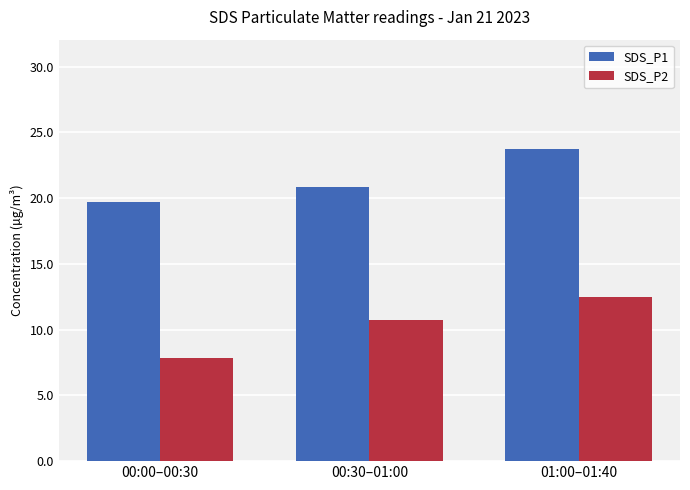

Which category has the lowest value in the SDS_P1 series?

00:00–00:30